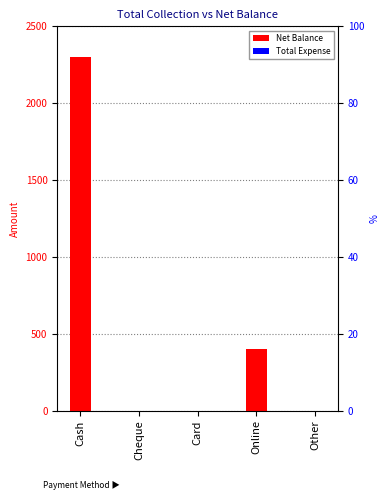

Which series has the largest total across all categories?

Net Balance